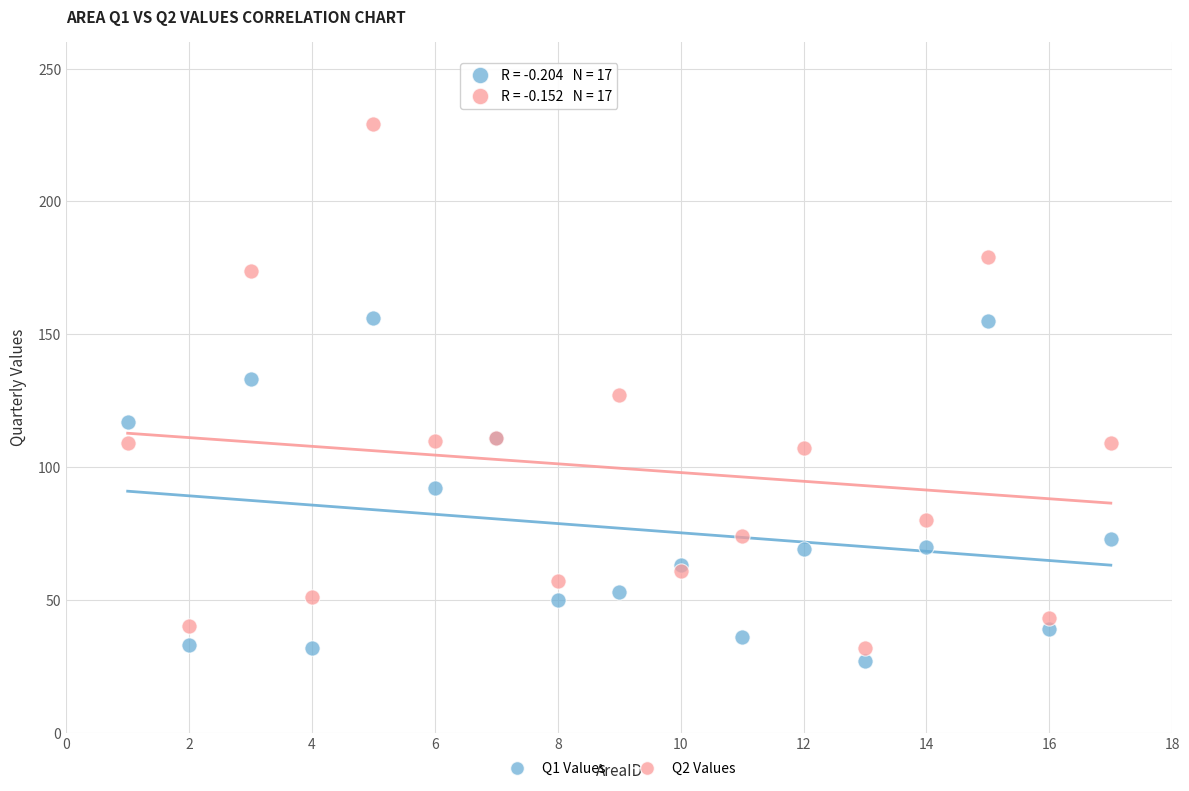

Which series has the widest spread of Y values?

Q2 Values